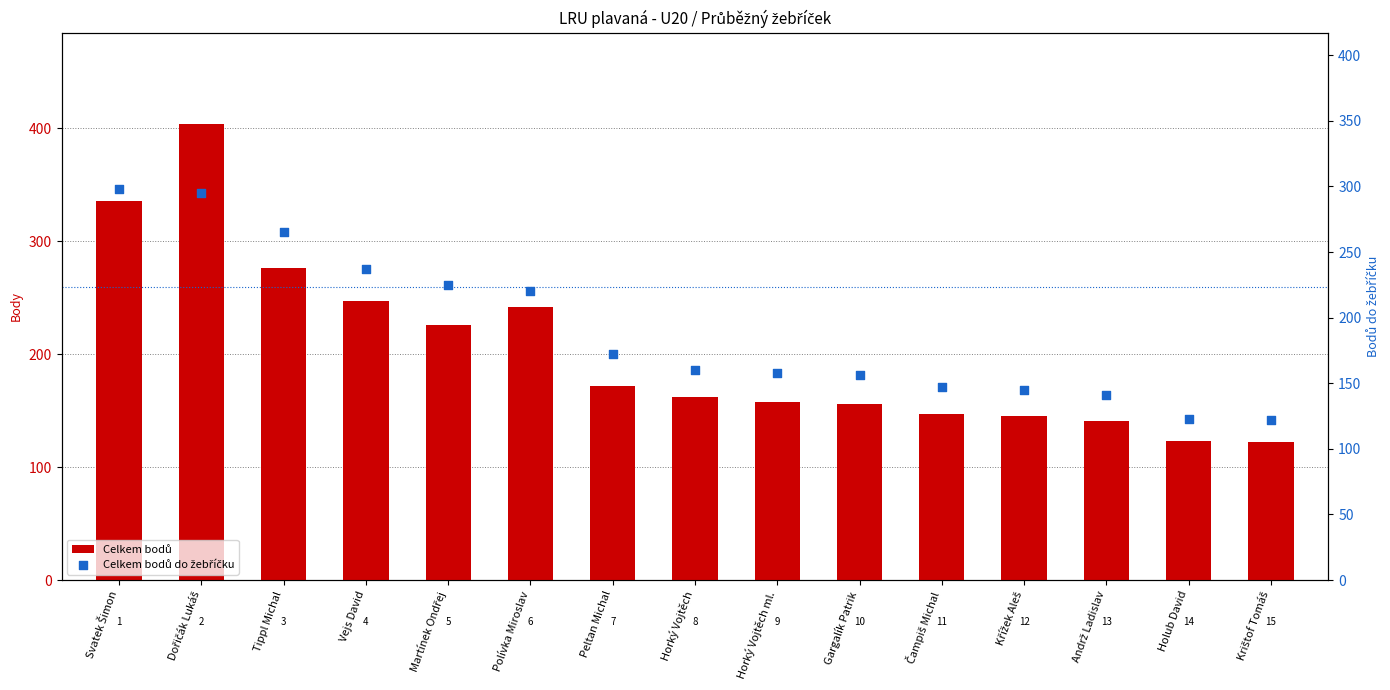

Which series reaches the maximum Y coordinate?

Celkem bodů